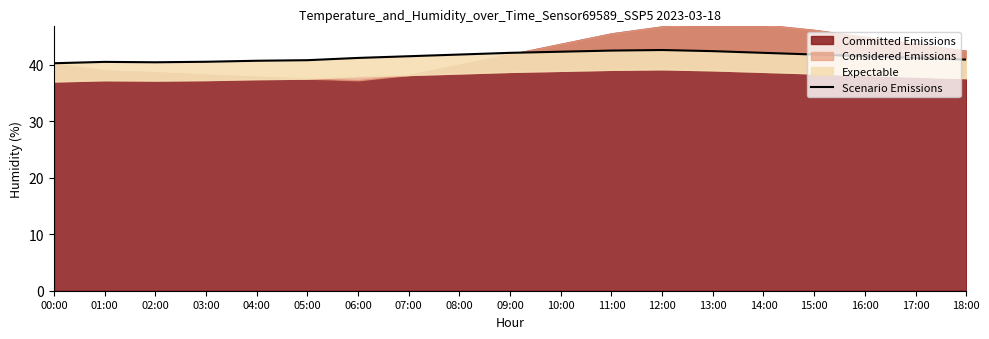

Where is the data nearest to the value 41?

18:00